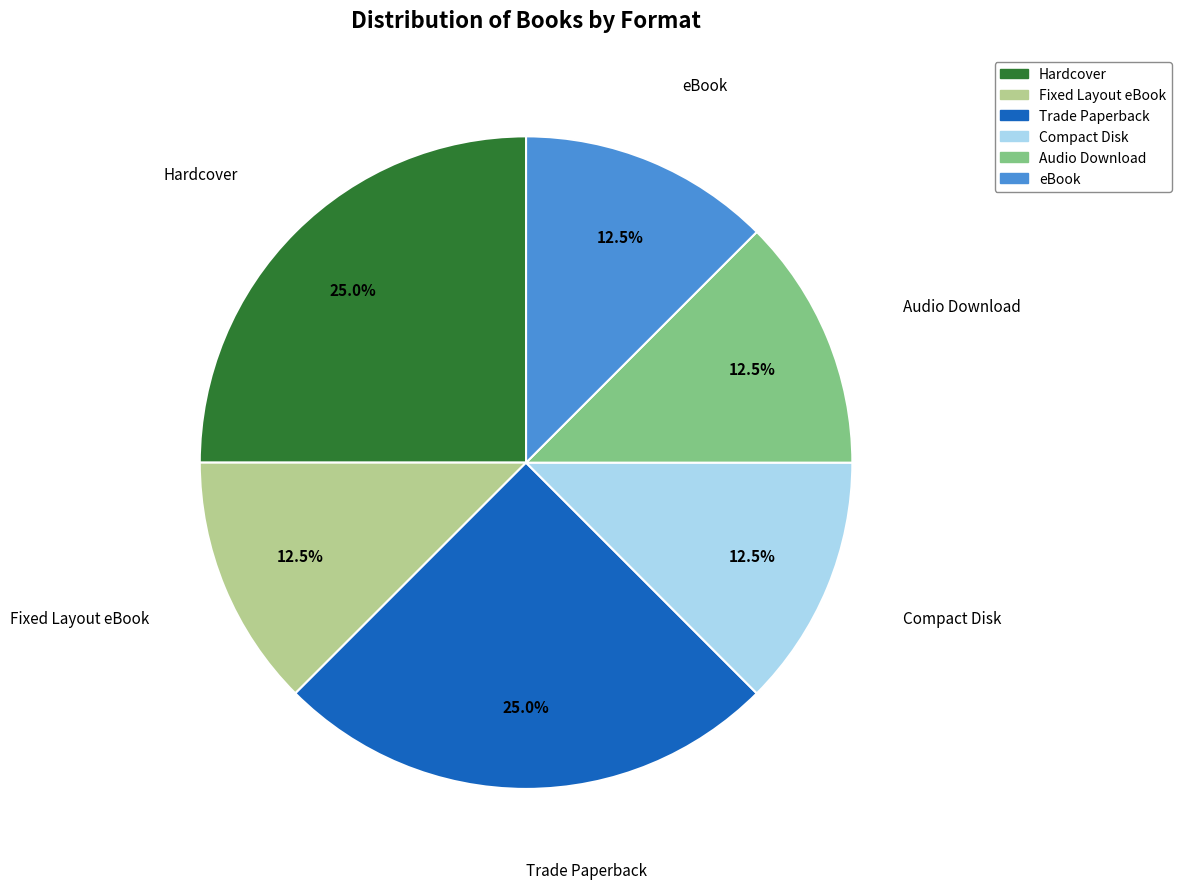

Is there a majority slice in this chart?

No